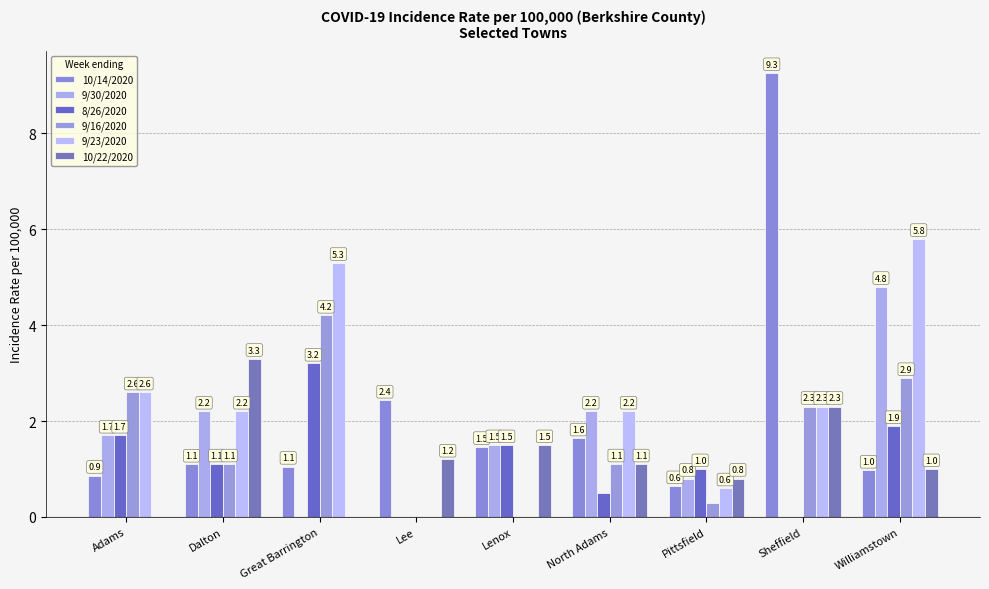

Count the number of data series in this chart.

6